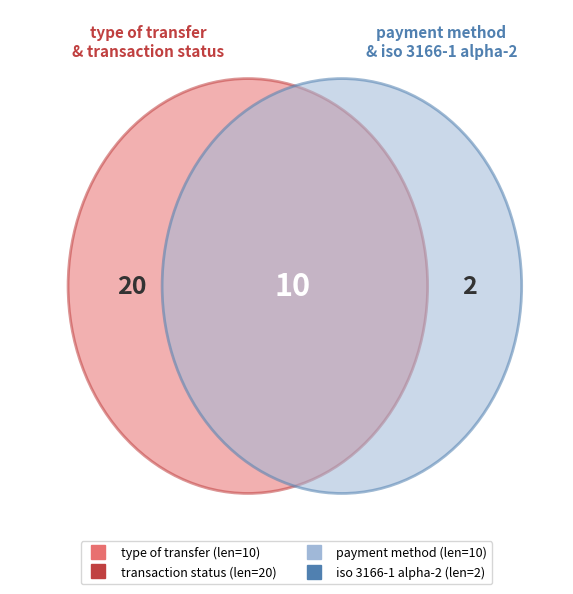

To the nearest percent, what percentage of the pie is payment method?

24%